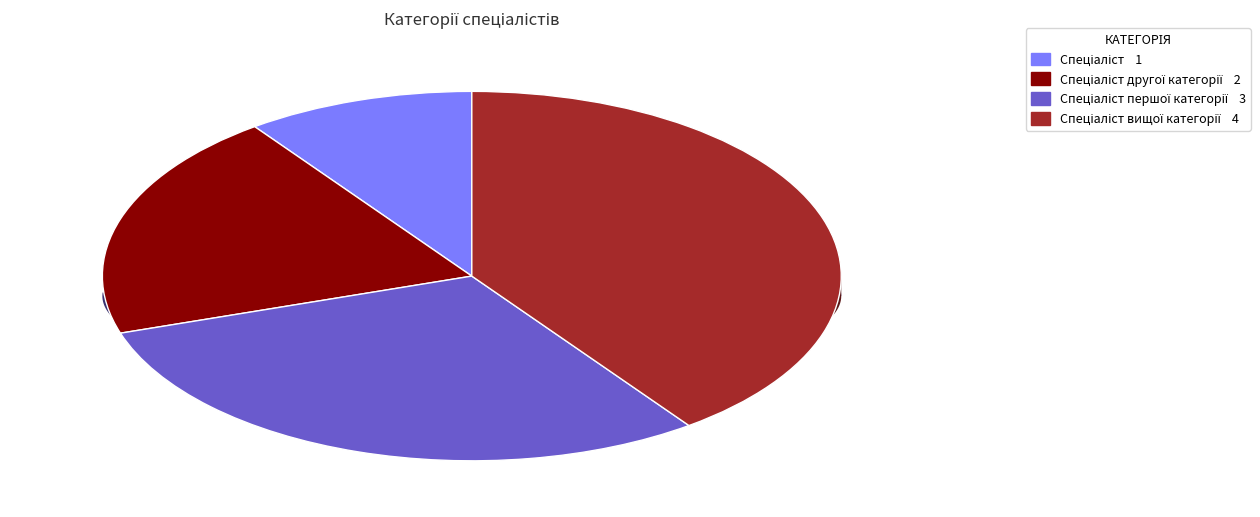

What is the change in value from Спеціаліст другої категорії to Спеціаліст першої категорії?

+1